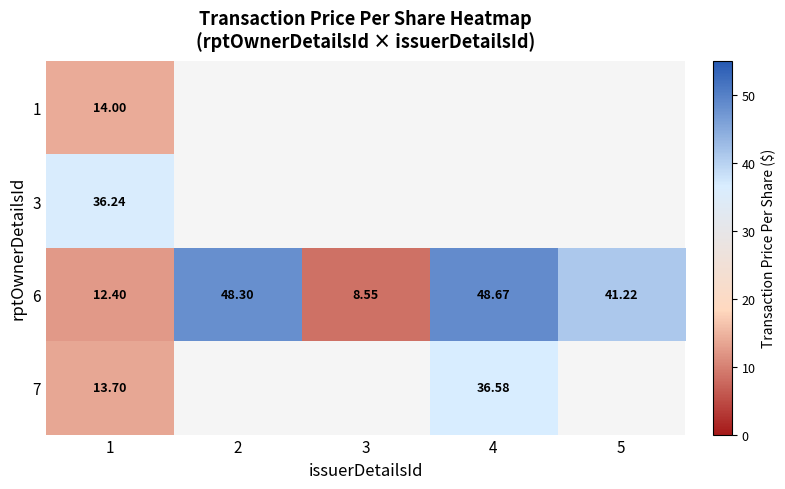

The value of 3 at 1 is 23.5. True or false?

False